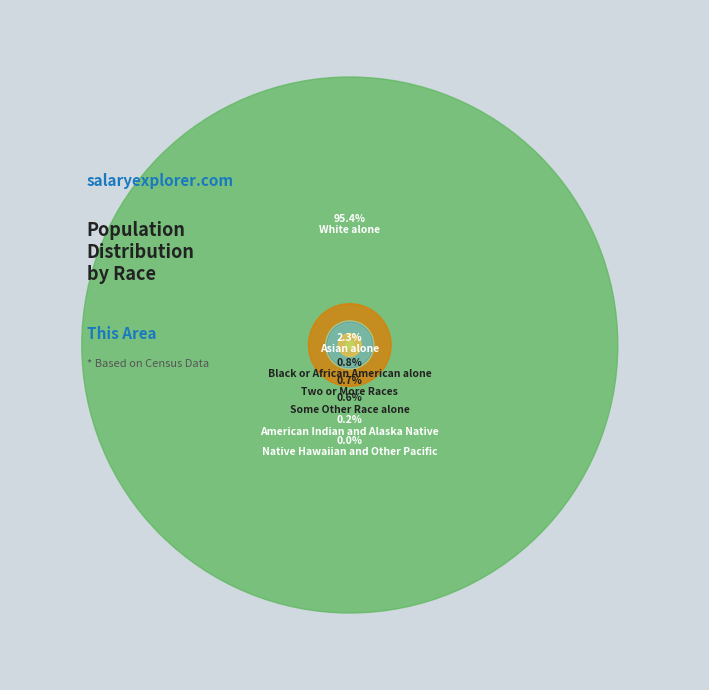

Which has a higher value, White alone or Native Hawaiian and Other Pacific?

White alone